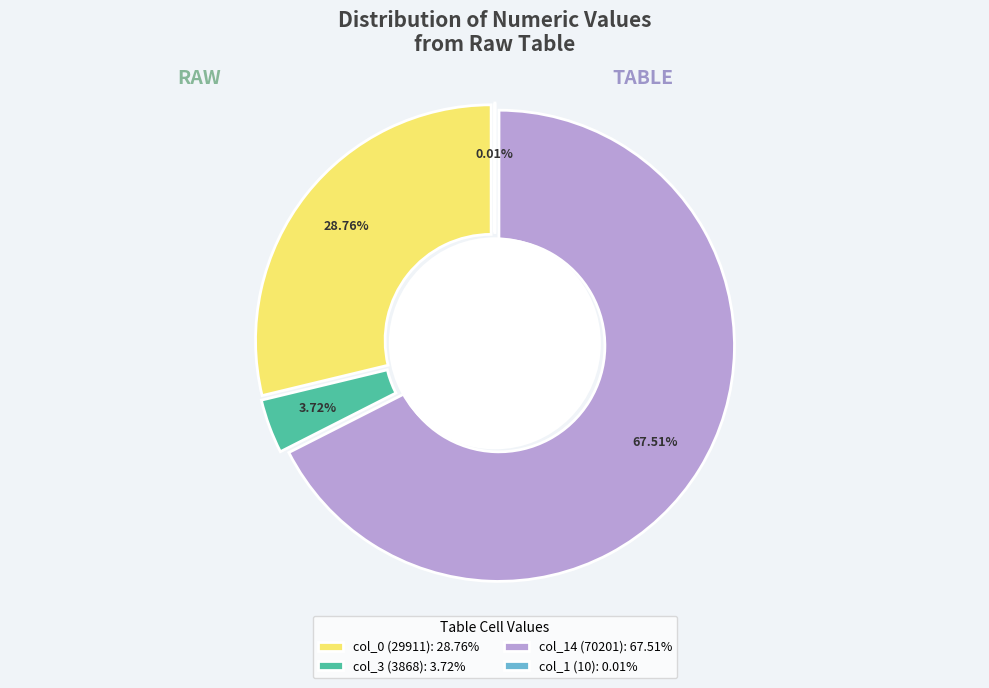

How many segments does this pie chart have?

4